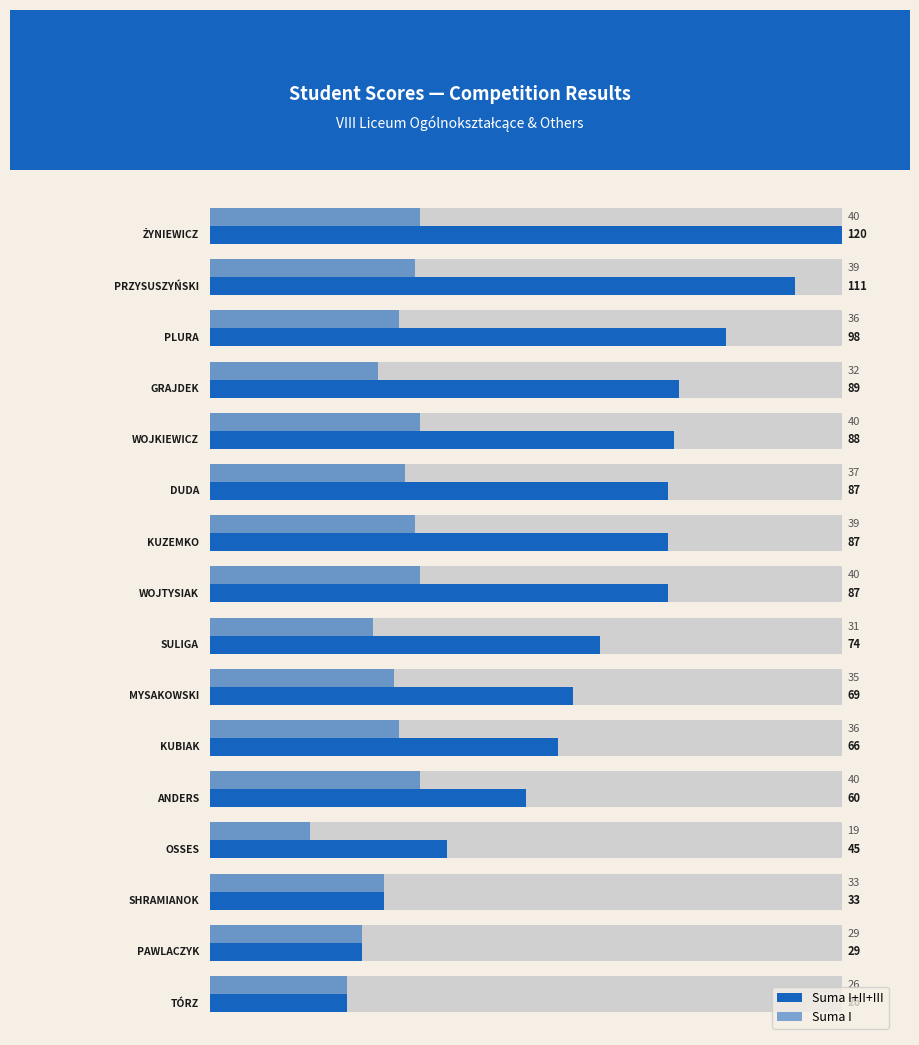

What is the value of the Suma I bar at the 5th from the left?

40